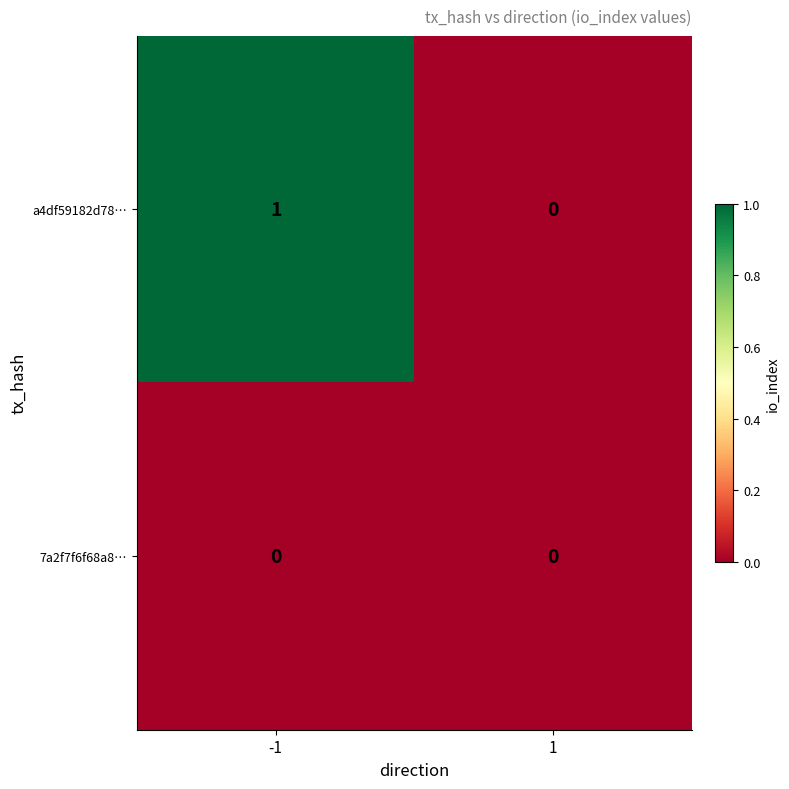

Which series has the largest total across all categories?

a4df59182d78…